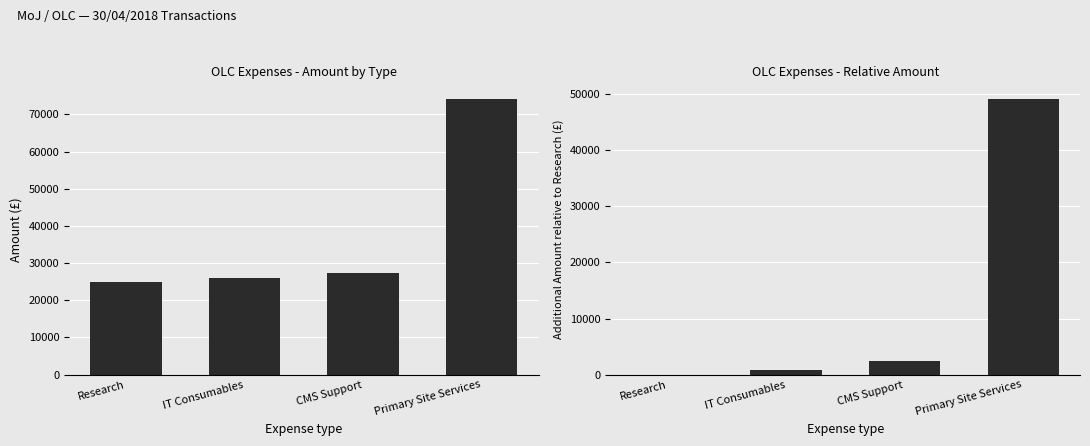

Which has a higher value, Research or IT Consumables?

IT Consumables